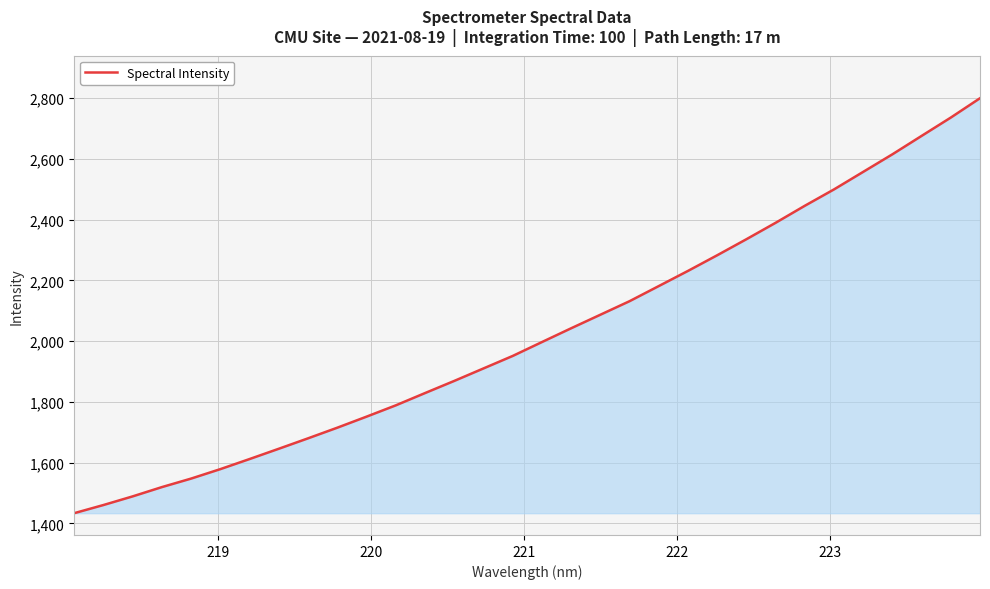

What is the smallest value displayed?

1433.6